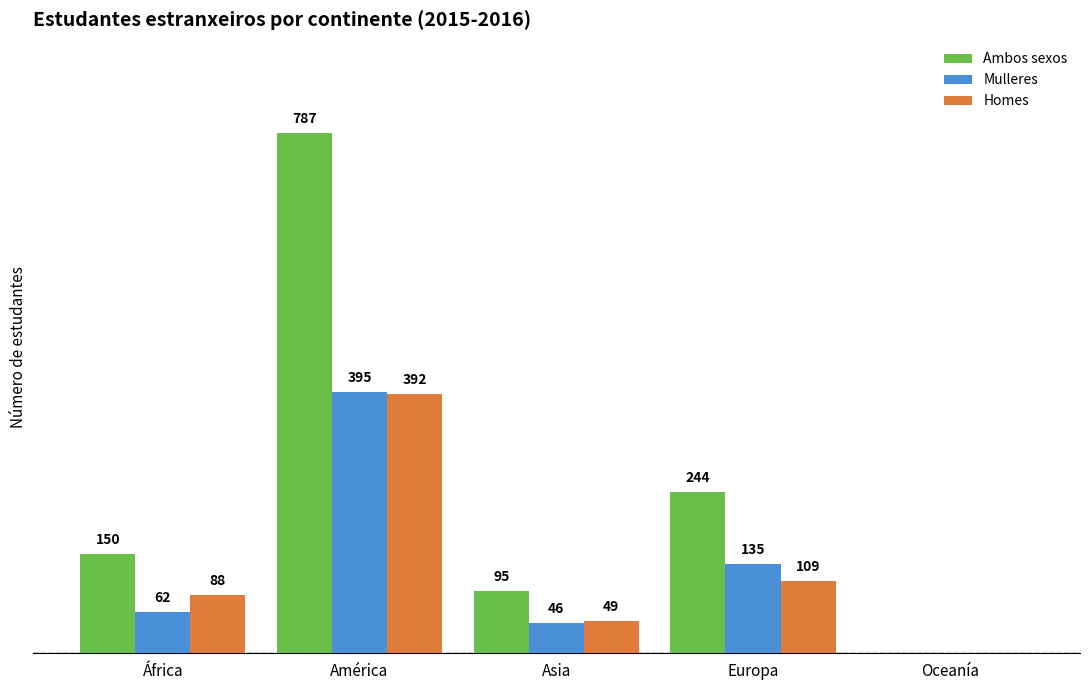

Where is Ambos sexos nearest to the value 393?

Europa